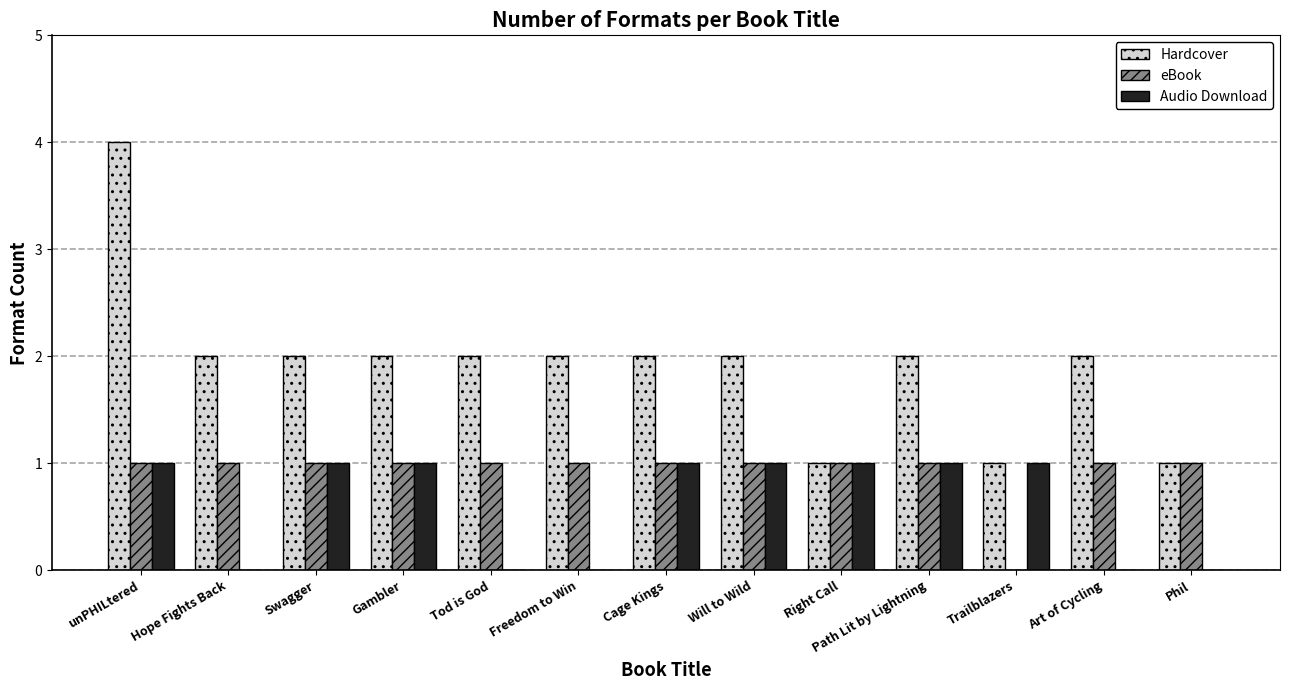

What is the sum of all Hardcover values?

25